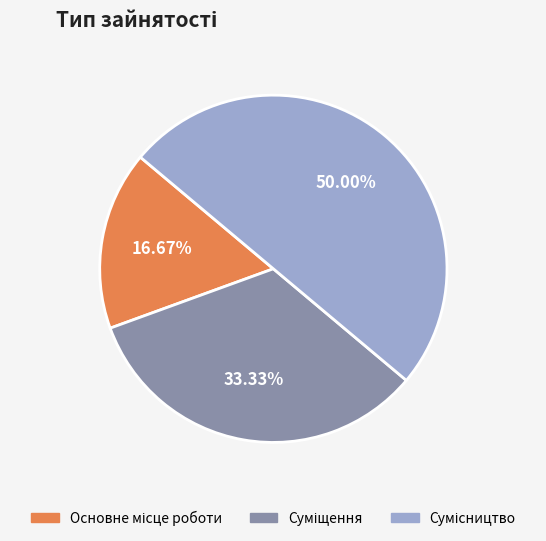

Which has a higher value, Суміщення or Основне місце роботи?

Суміщення